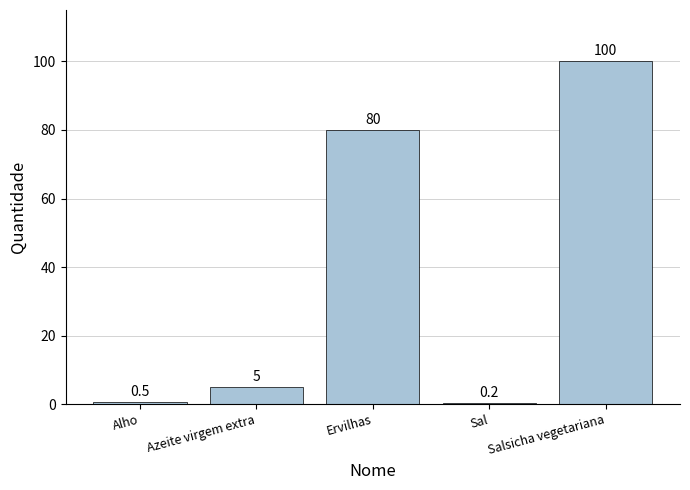

Are the bars horizontal?

No